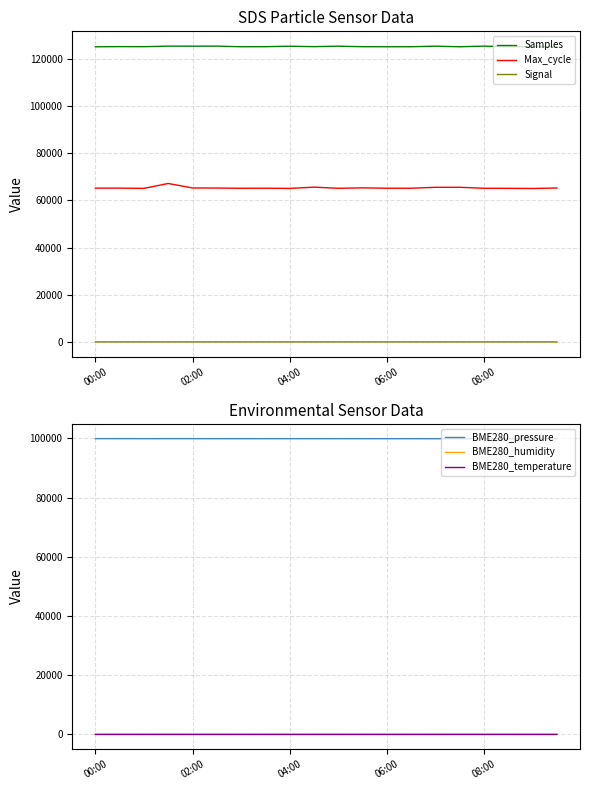

What is the total value across all series at 5?

290730.7